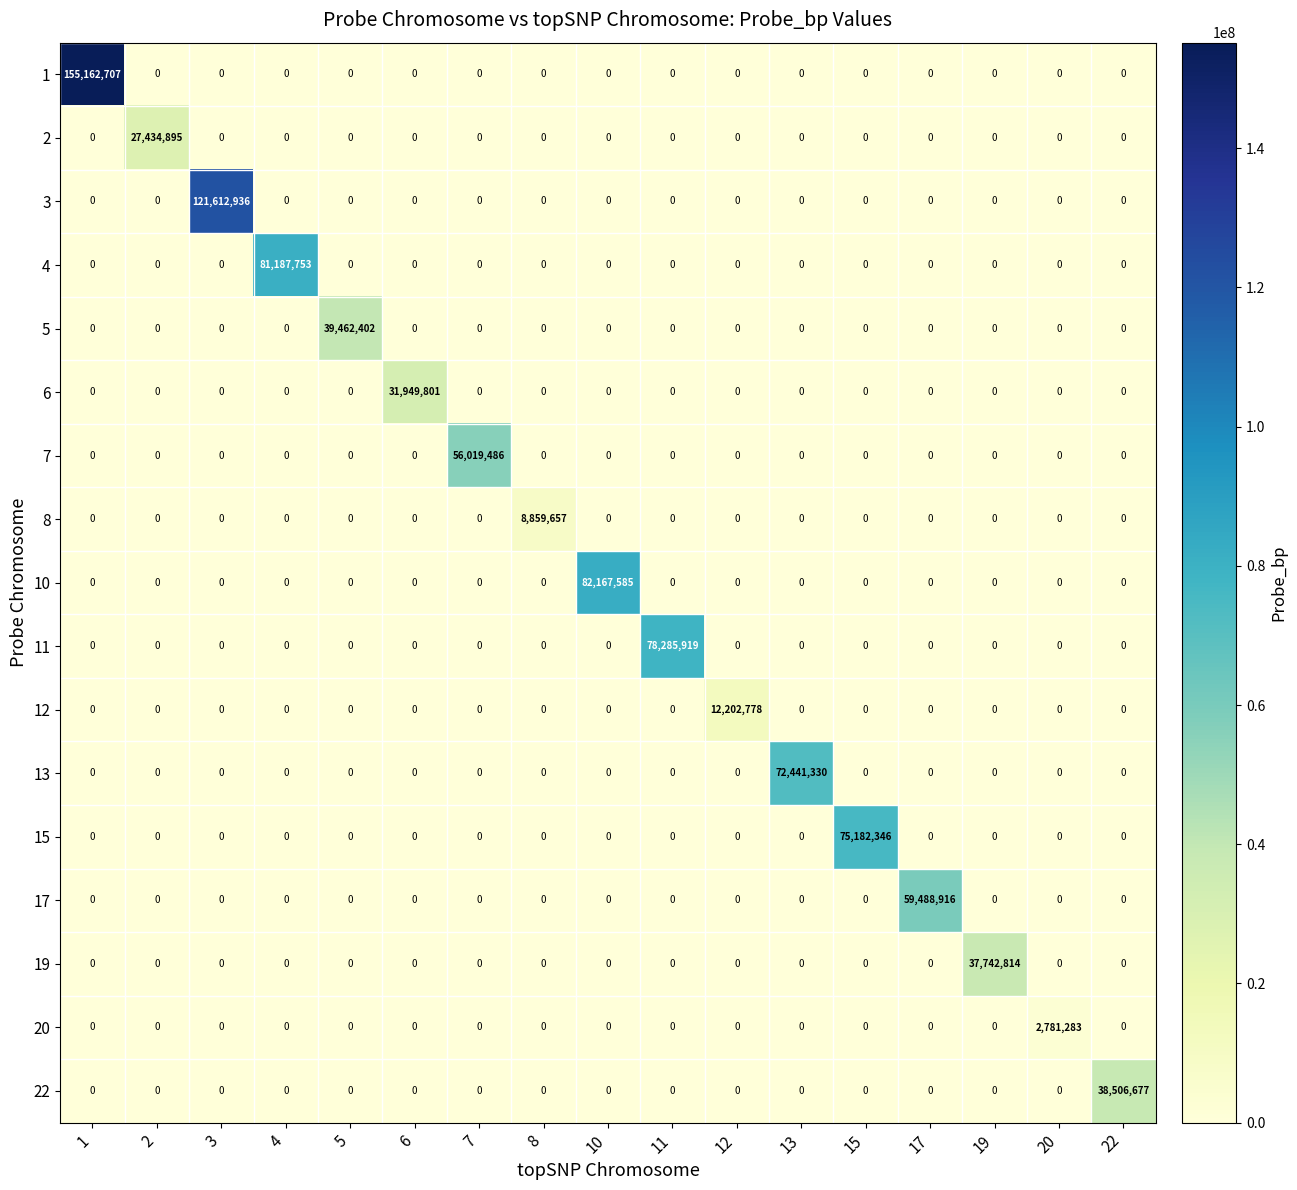

What is the difference between the maximum and minimum values in the 22 series?

38506677